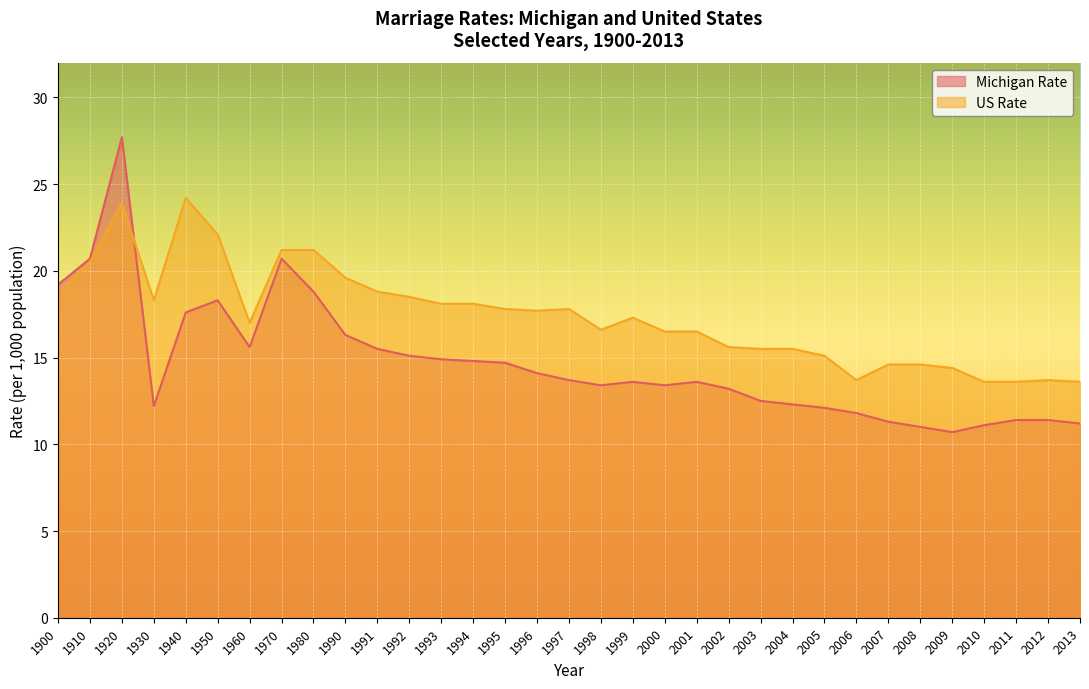

Count the number of data series in this chart.

2